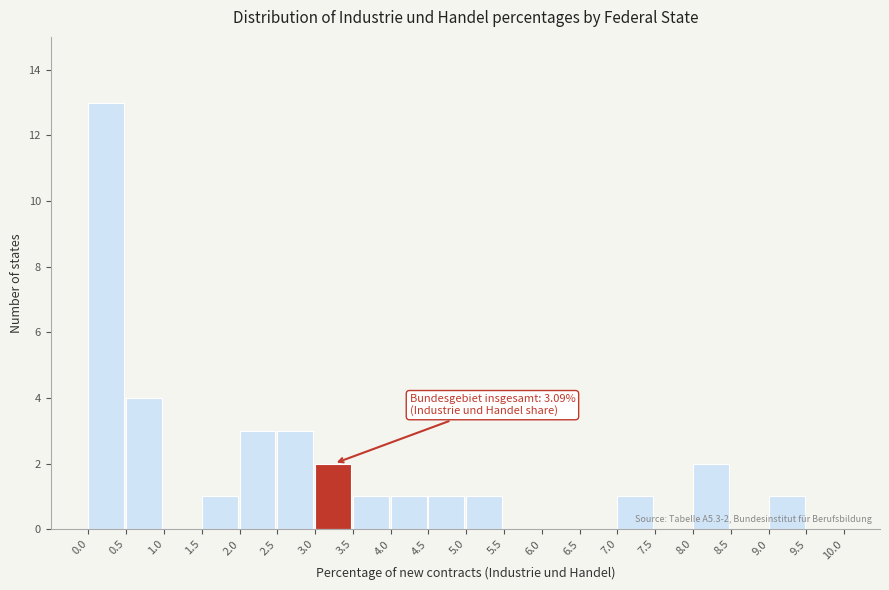

Which range on the x-axis has the tallest bar?

0.0 to 0.5